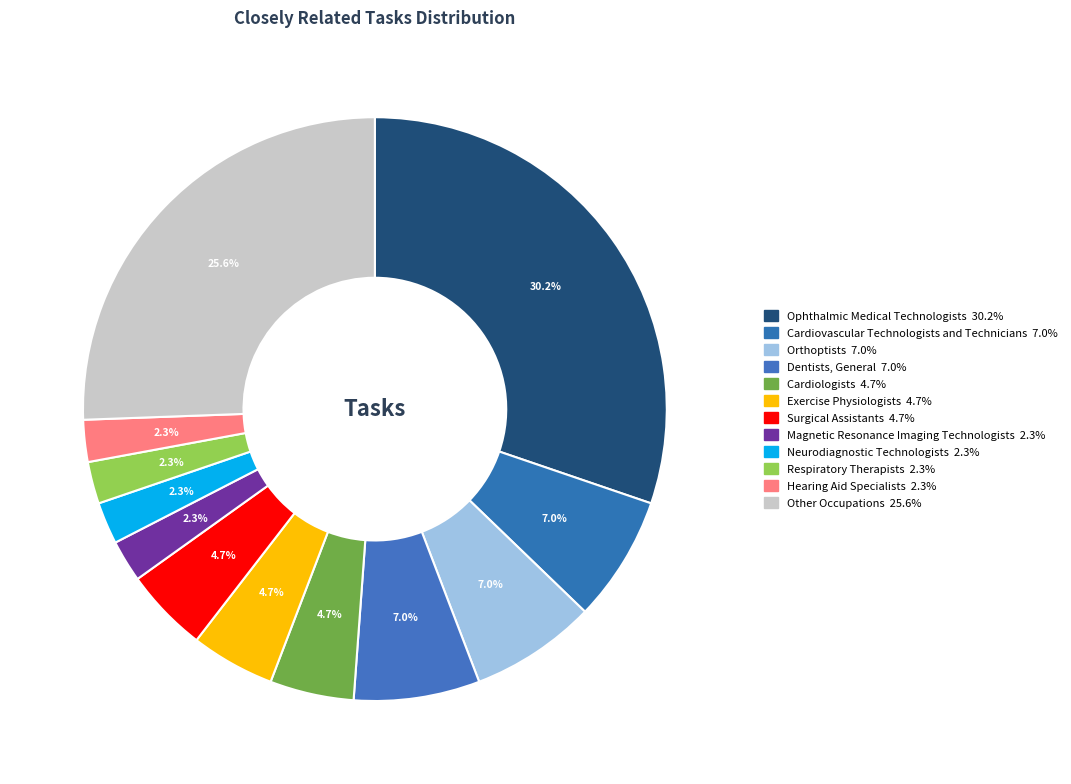

Approximately how many times larger is the value at Dentists, General compared to Neurodiagnostic Technologists?

3.0